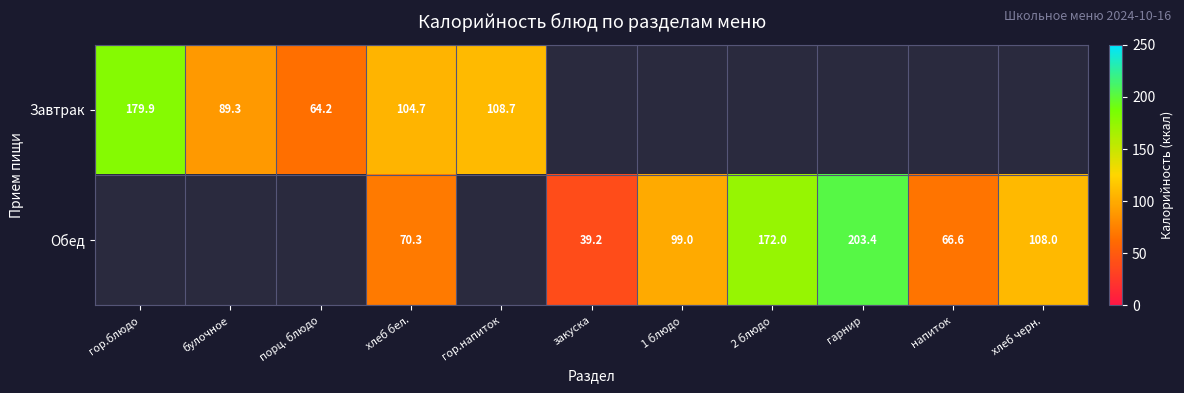

Which label corresponds to the smallest value in the chart?

закуска